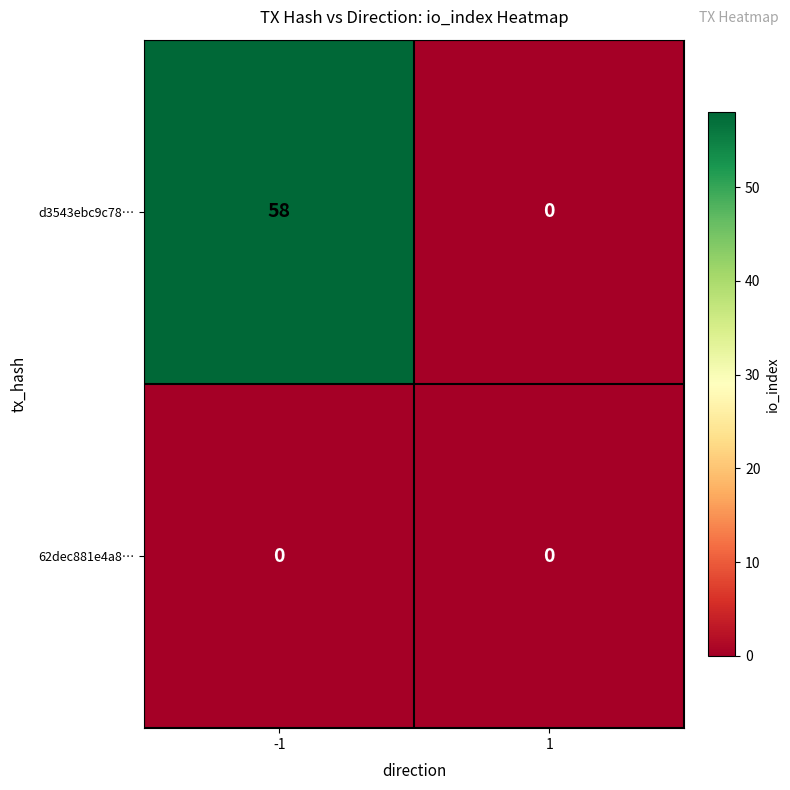

Read the d3543ebc9c78… value at -1, to the nearest 5.

60